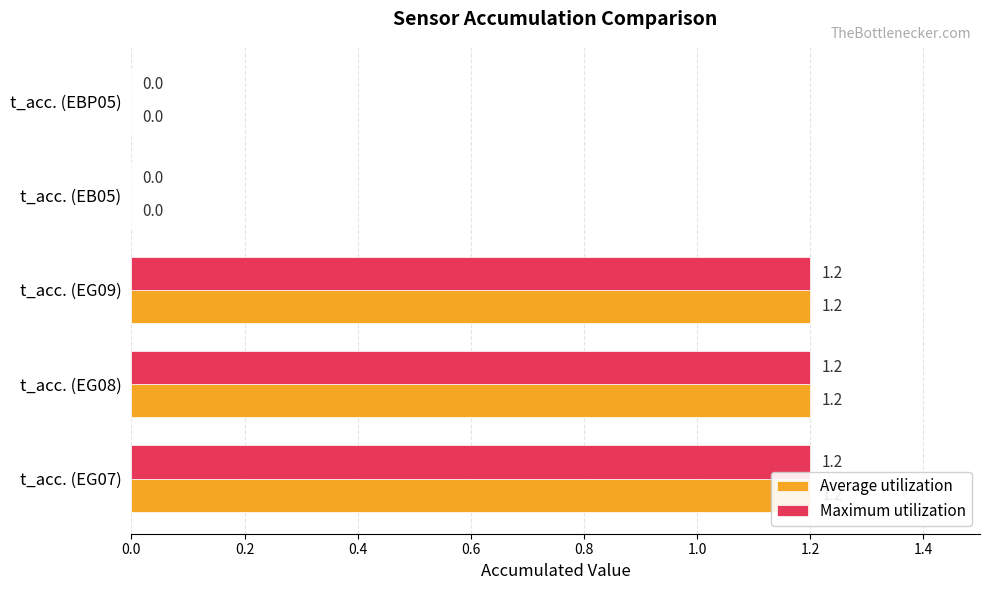

How many data points in Maximum utilization are less than 1?

2